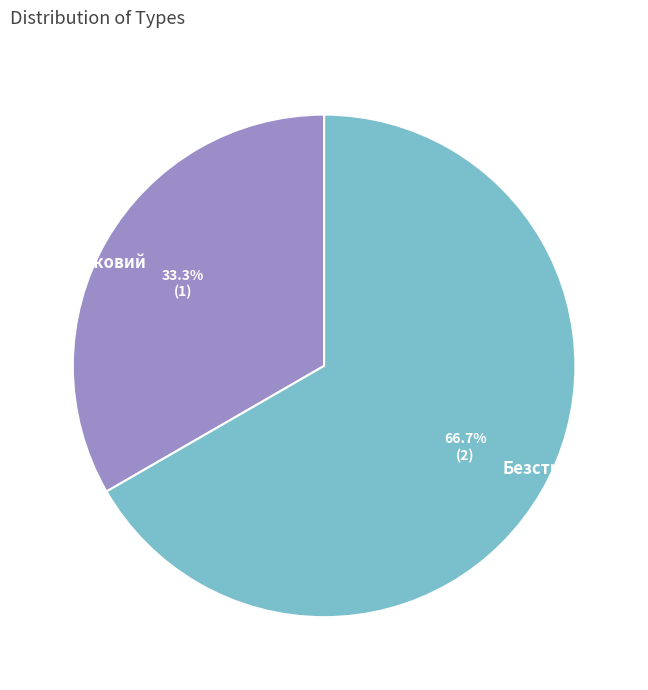

To the nearest percent, what is the average slice percentage?

50%